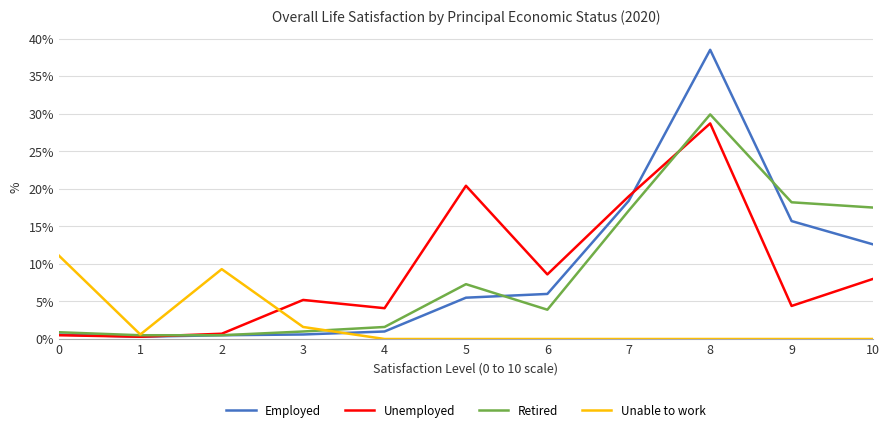

Is it true that Unemployed equals 3.1 at 9?

False